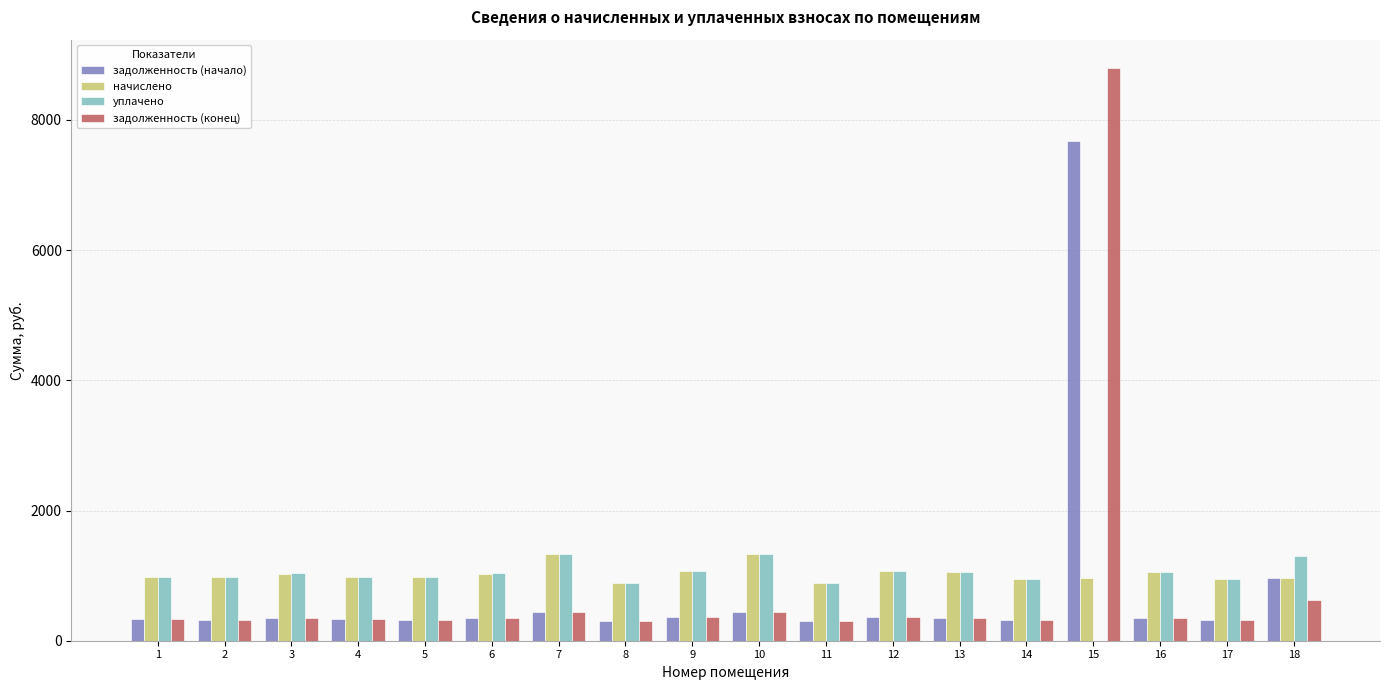

What is the difference between the уплачено values at 10 and 11?

438.7